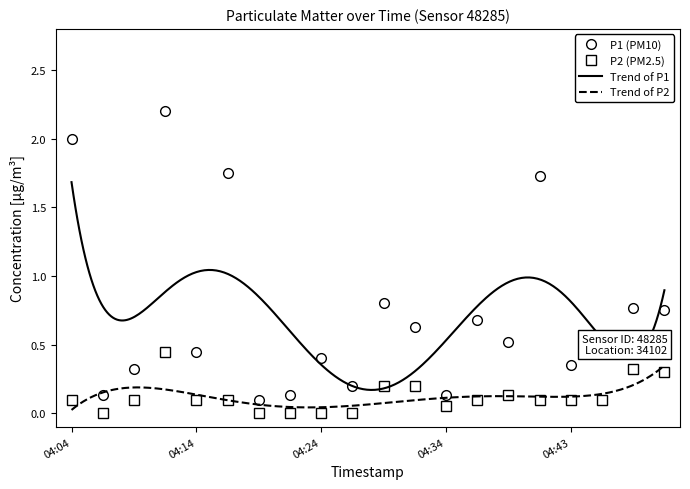

What is the average value of the P2 series?

0.1